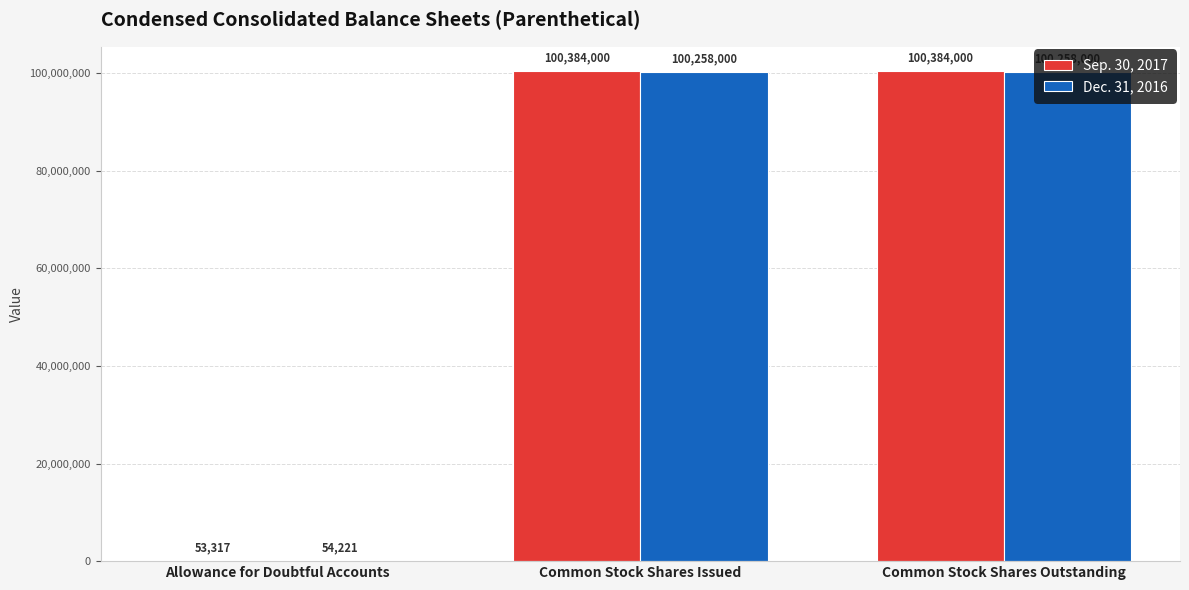

What is the maximum value shown in the chart?

100384000